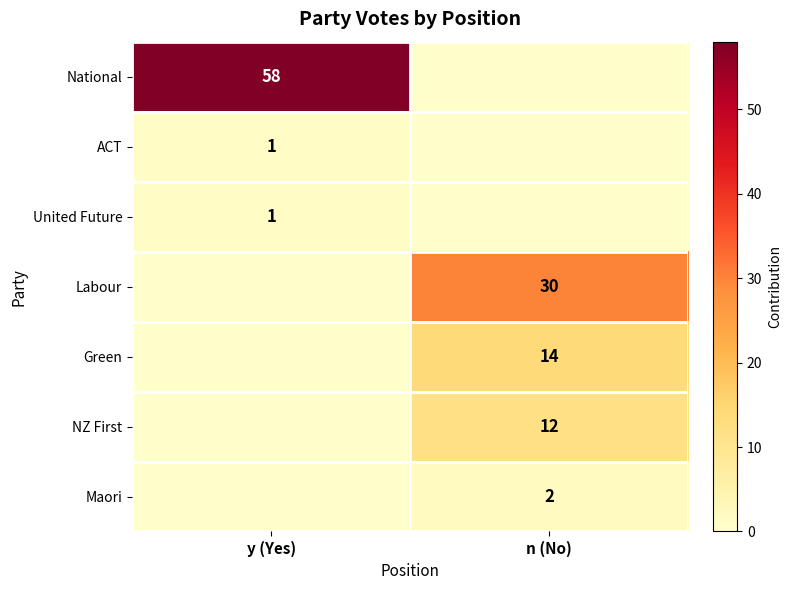

Is the value of Maori at n (No) greater than the value of United Future at y (Yes)?

Yes